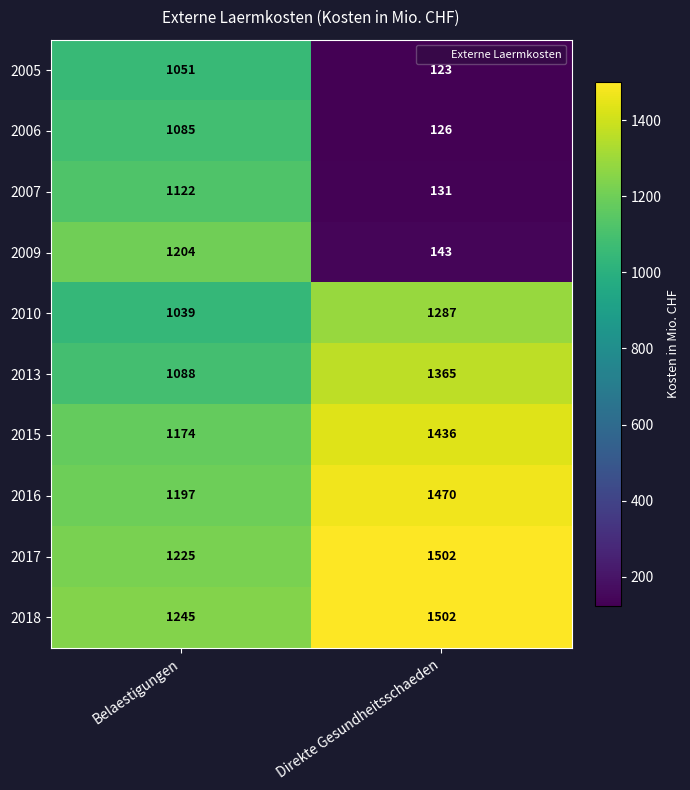

At how many categories does at least one series exceed 1489?

1